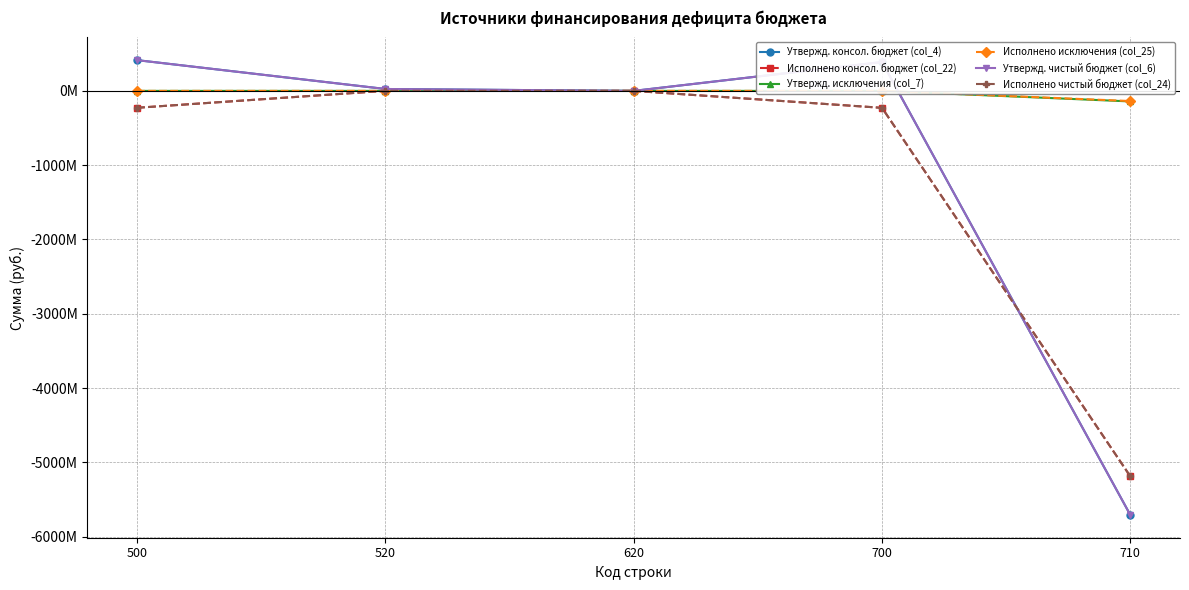

How many intersections are there between Исполнено консол. бюджет (col_22) and Утвержд. чистый бюджет (col_6)?

1